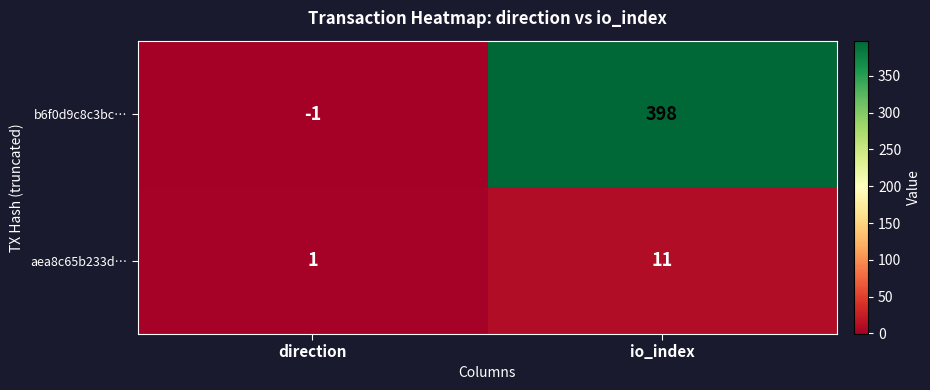

At which category does the chart reach its minimum across all series?

direction